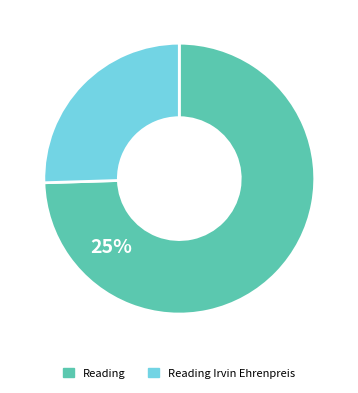

Which slice is the largest?

Reading